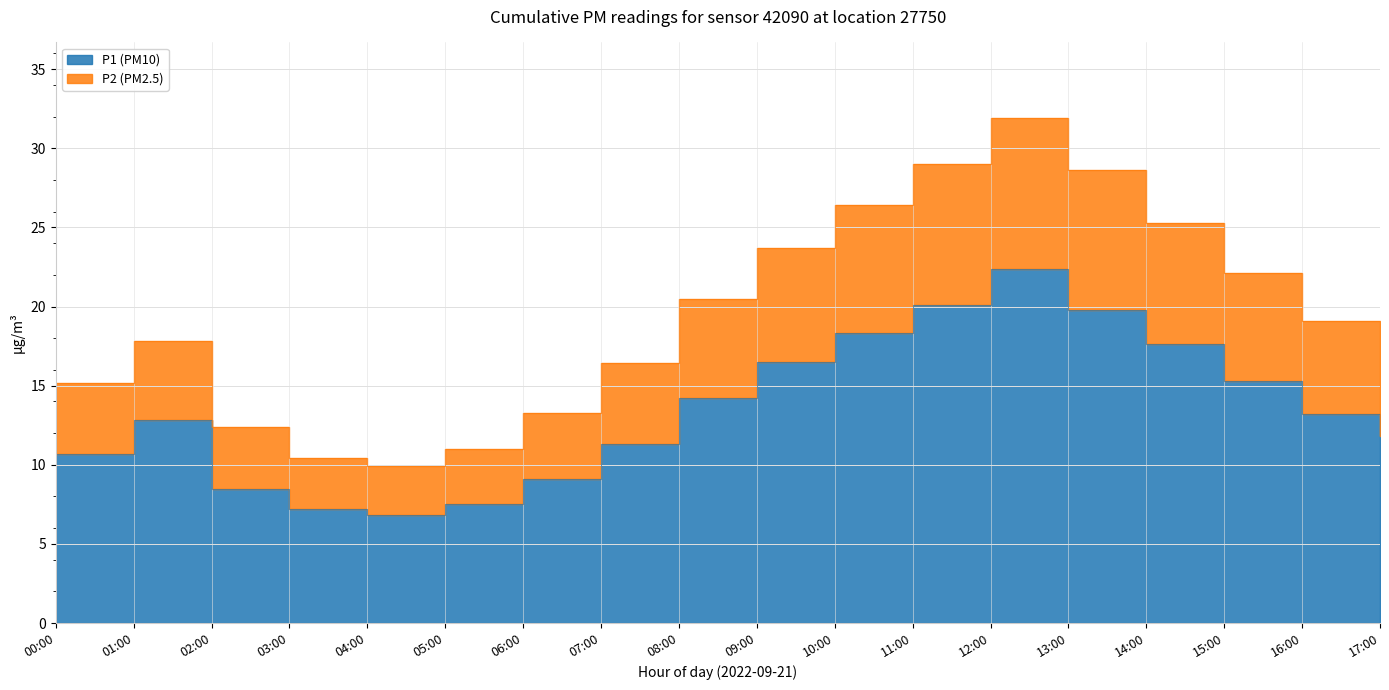

Is it true that P1 (PM10) equals 15.3 at 15:00?

True